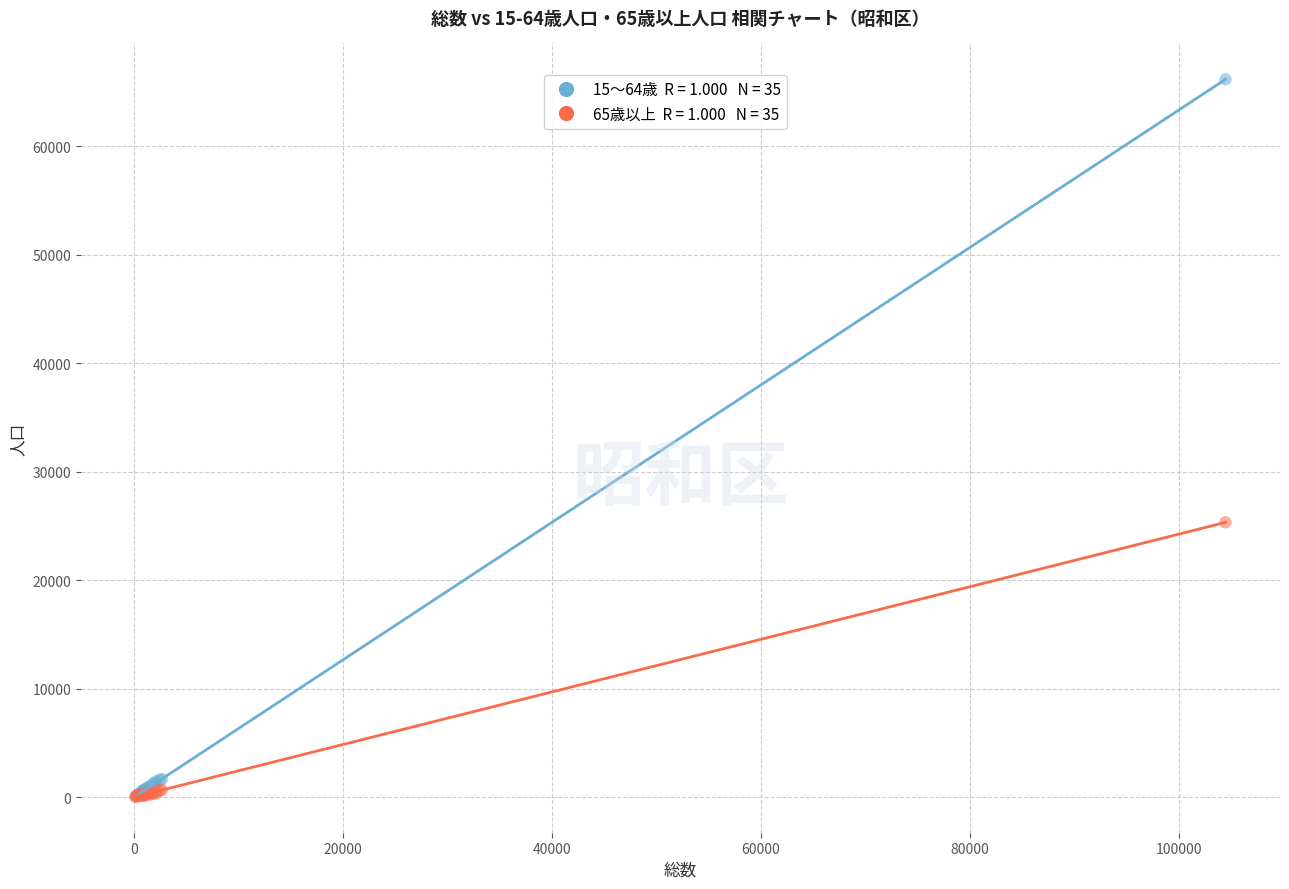

Across all series, what Y value is closest to 33098?

25332